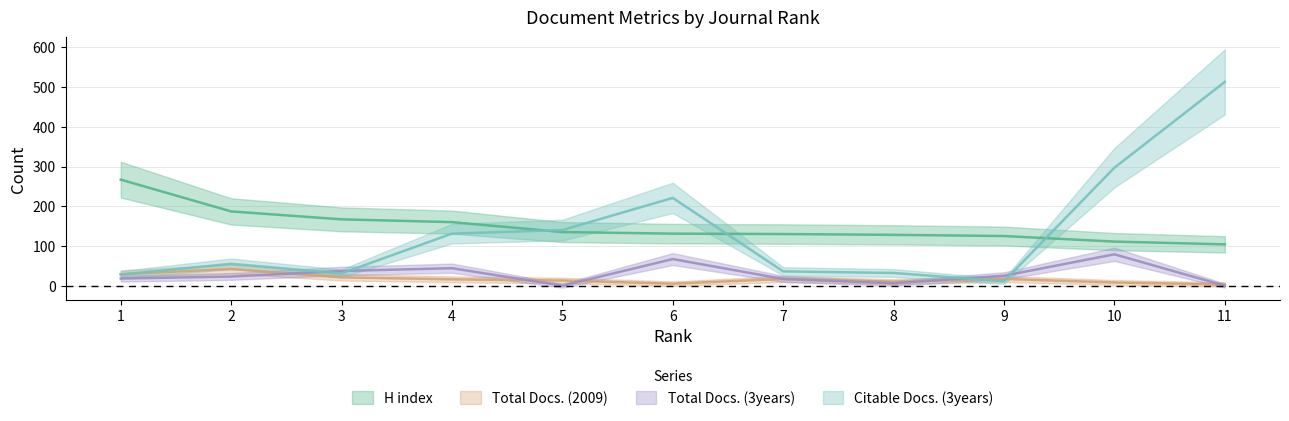

How many lines are shown in the chart?

4